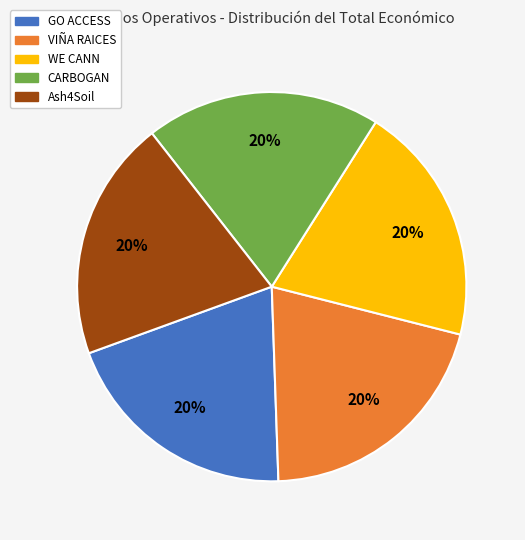

What is the ratio of the value at CARBOGAN to the value at Ash4Soil?

1.0